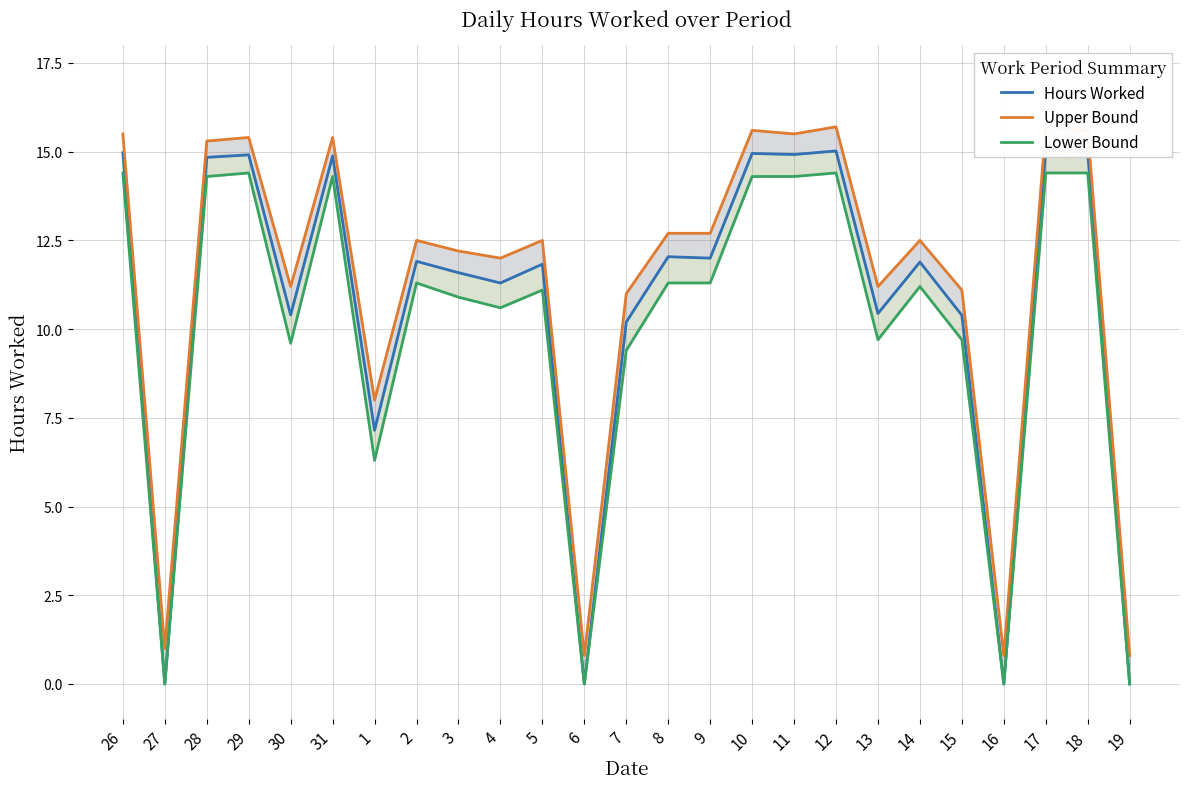

What position from the left is 11?

17